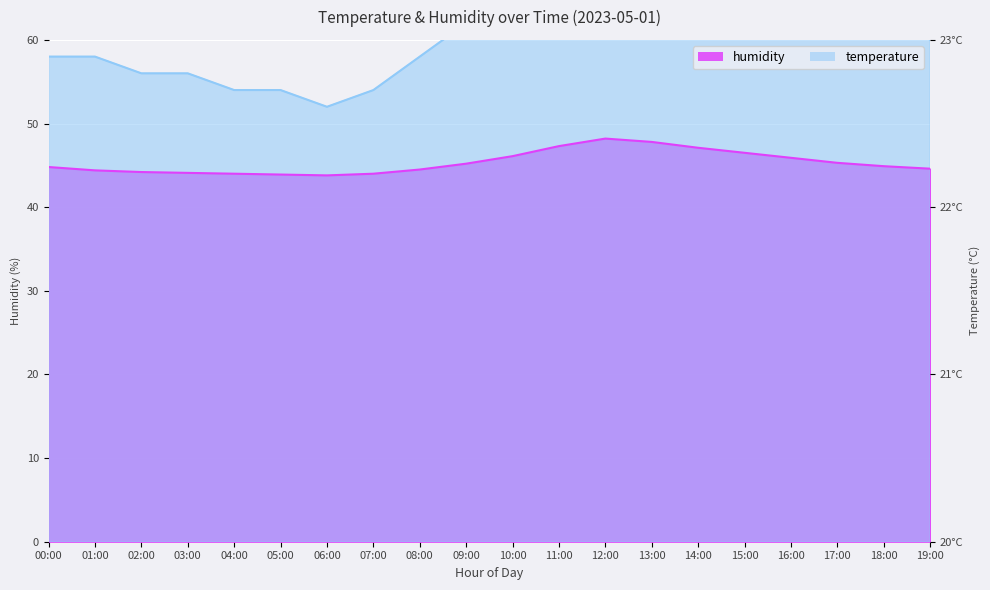

What is the maximum value for humidity?

48.2